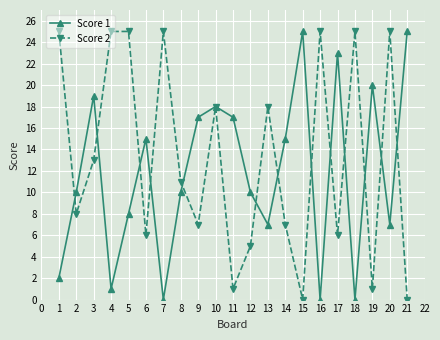

What is the sum of the Score 1 values at 5 and 10?

26